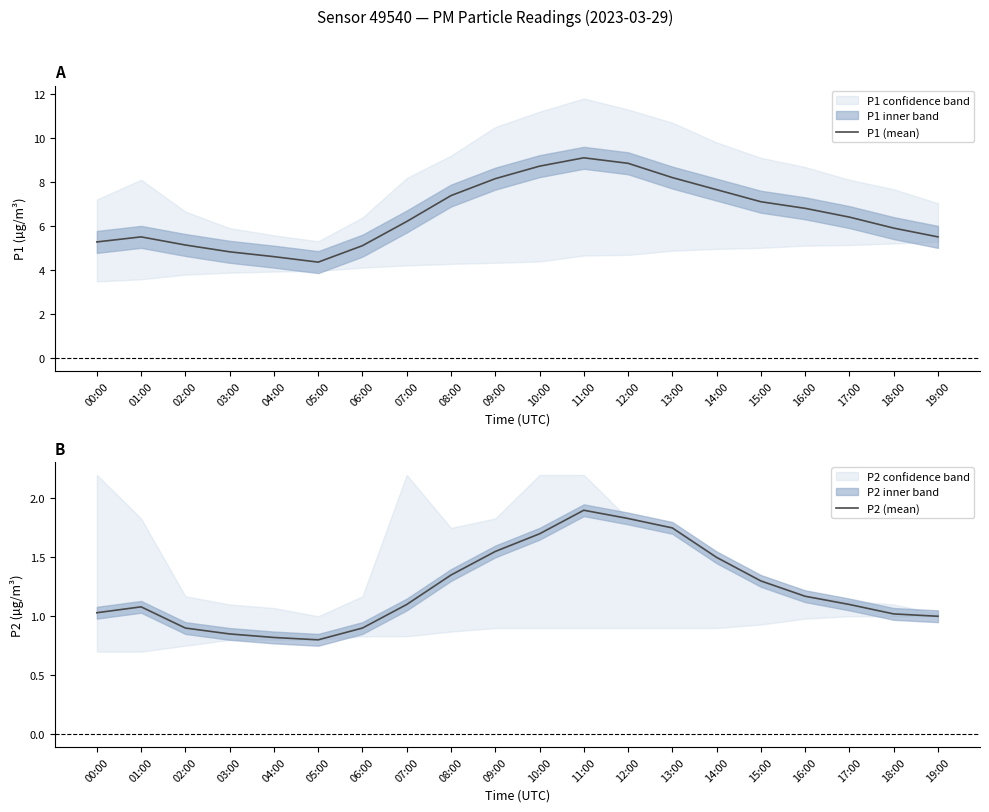

Which series has the largest total across all categories?

P1 (mean)